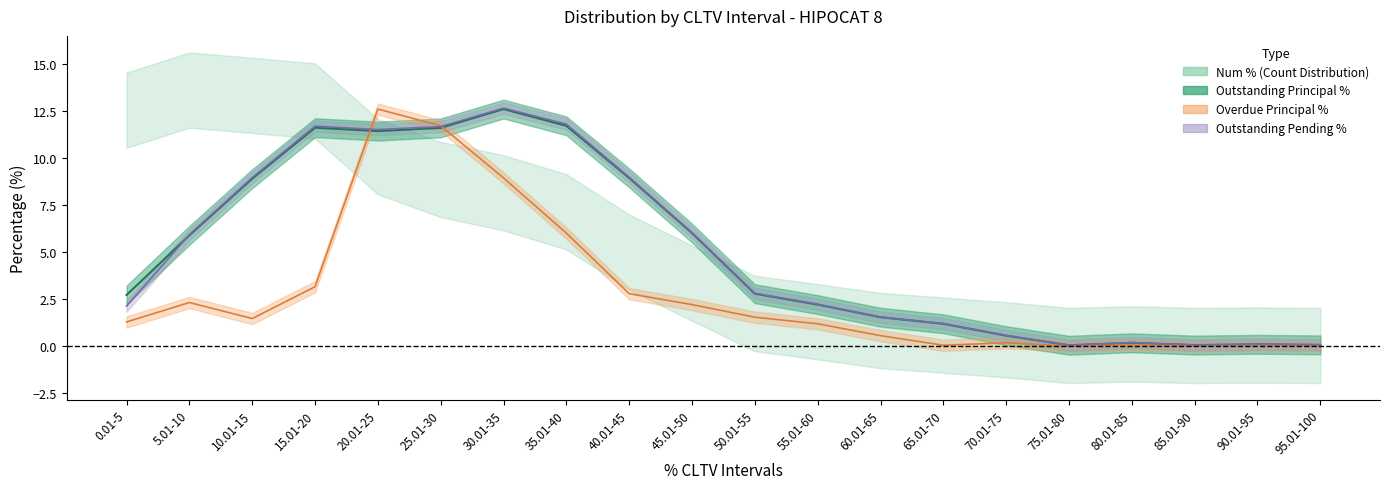

Reading left to right, list all the values displayed in this chart.

Outstanding Principal %: 2.7	5.9	8.9	11.6	11.4	11.6	12.6	11.7	8.9	6.0	2.8	2.2	1.5	1.2	0.6	0.0	0.2	0.1	0.1	0.1
Overdue Principal %: 1.3	2.3	1.5	3.1	12.6	11.7	8.9	6.0	2.8	2.2	1.5	1.2	0.6	0.0	0.2	0.0	0.1	0.0	0.1	0.0
Outstanding Pending %: 2.1	5.9	8.9	11.7	11.5	11.7	12.6	11.8	9.0	6.0	2.8	2.2	1.5	1.2	0.6	0.0	0.2	0.1	0.1	0.1